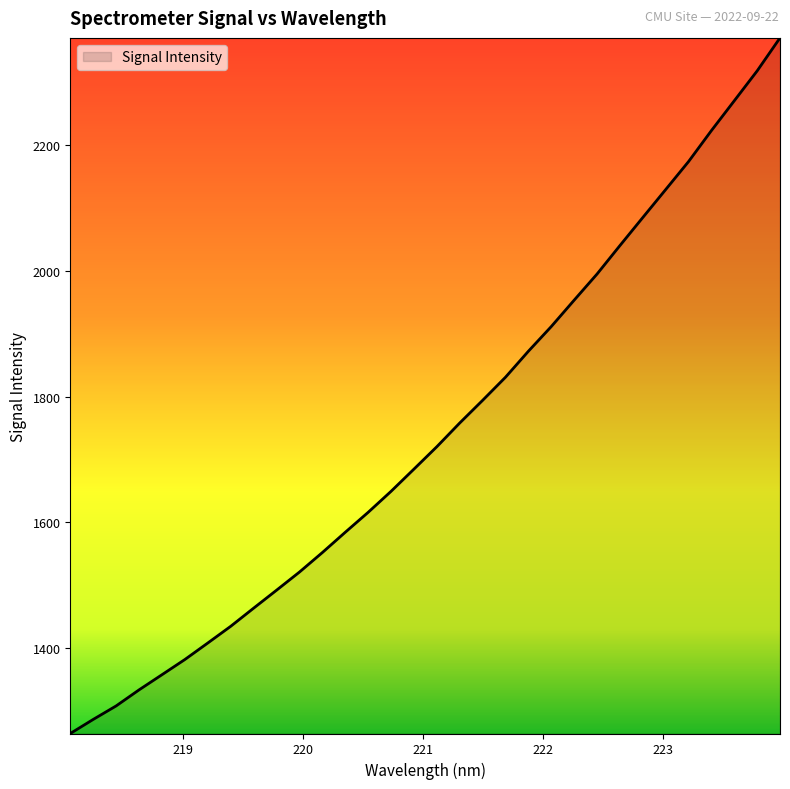

How many values are below 1720?

16